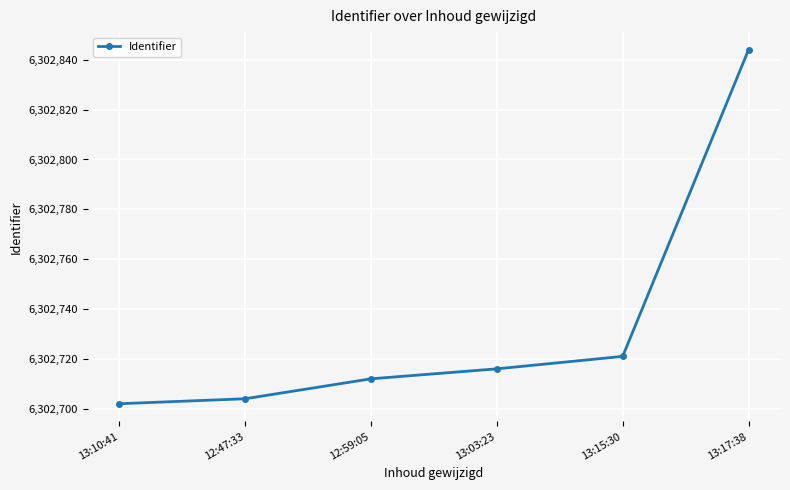

How many lines are shown in the chart?

1